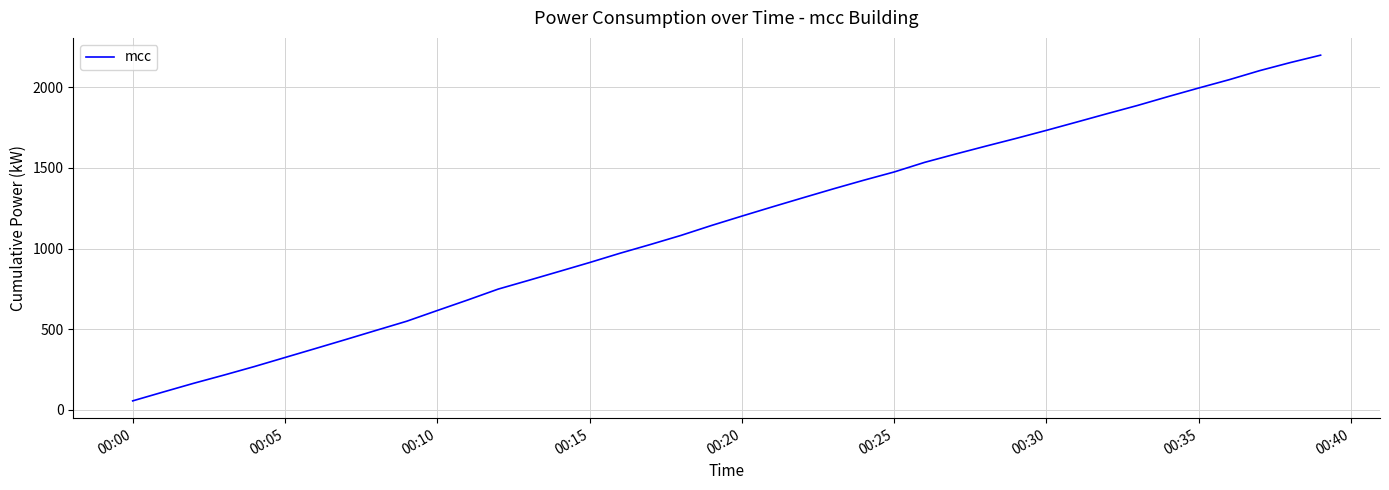

What is the minimum value shown in the chart?

55.9